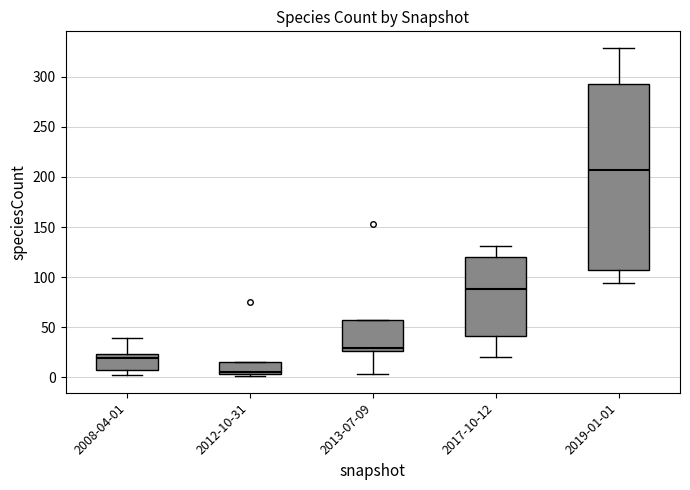

Reading left to right, transcribe this box plot: for each box, give where its median line is, the range the box spans, and where its two whiskers end, as read against the y-axis. The values are not printed on the chart, so give them approximately, as read against the axis.

2008-04-01: median 20, box 5 to 25, whiskers 0 to 40
2012-10-31: median 5 (just above the box's lower edge), box 5 to 15, whiskers 0 to 15
2013-07-09: median 30, box 25 to 55, whiskers 5 to 55
2017-10-12: median 90, box 40 to 120, whiskers 20 to 130
2019-01-01: median 205, box 105 to 295, whiskers 95 to 330